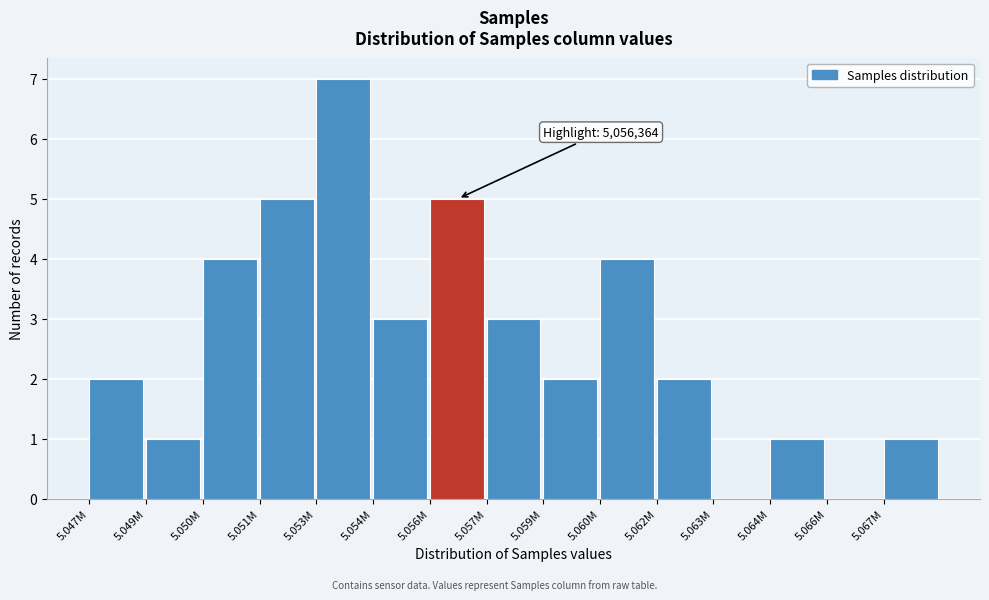

Reading right to left, transcribe all the data shown in this chart.

5.067M=1	5.066M=0	5.064M=1	5.063M=0	5.062M=2	5.060M=4	5.059M=2	5.057M=3	5.056M=5	5.054M=3	5.053M=7	5.051M=5	5.050M=4	5.049M=1	5.047M=2